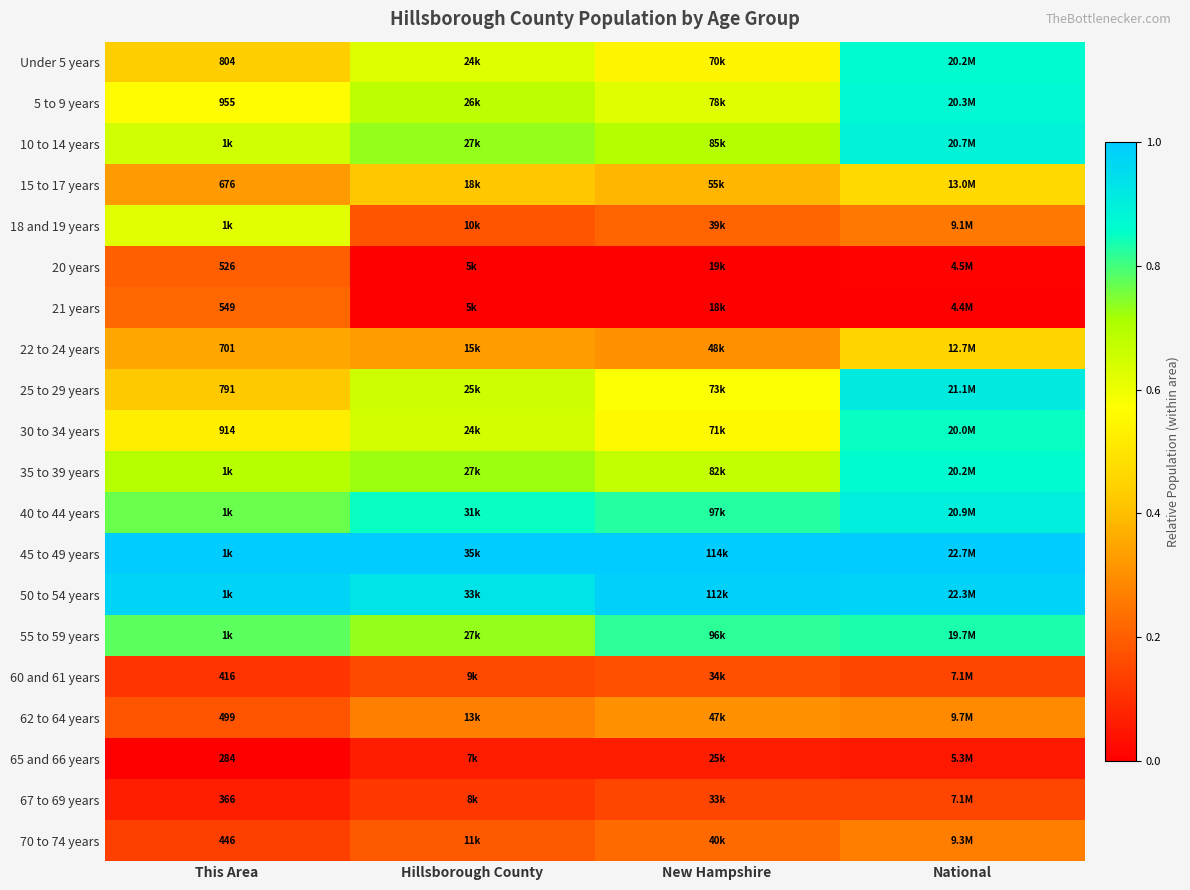

Where is 15 to 17 years nearest to the value 0?

This Area